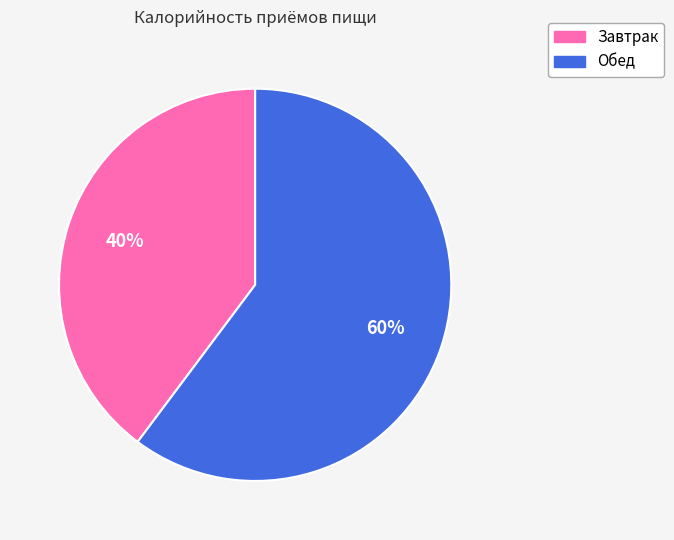

Is the sum of Завтрак and Обед greater than half?

Yes